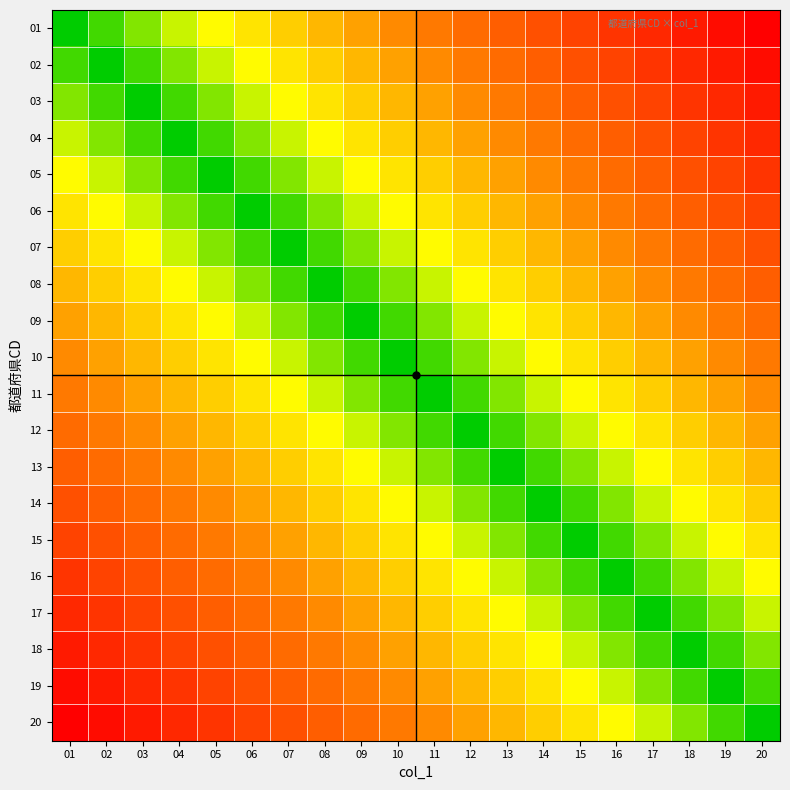

Rank the series by their maximum value, from highest to lowest.

01, 20, 02, 19, 03, 18, 04, 17, 05, 16, 06, 15, 07, 14, 08, 13, 09, 12, 10, 11